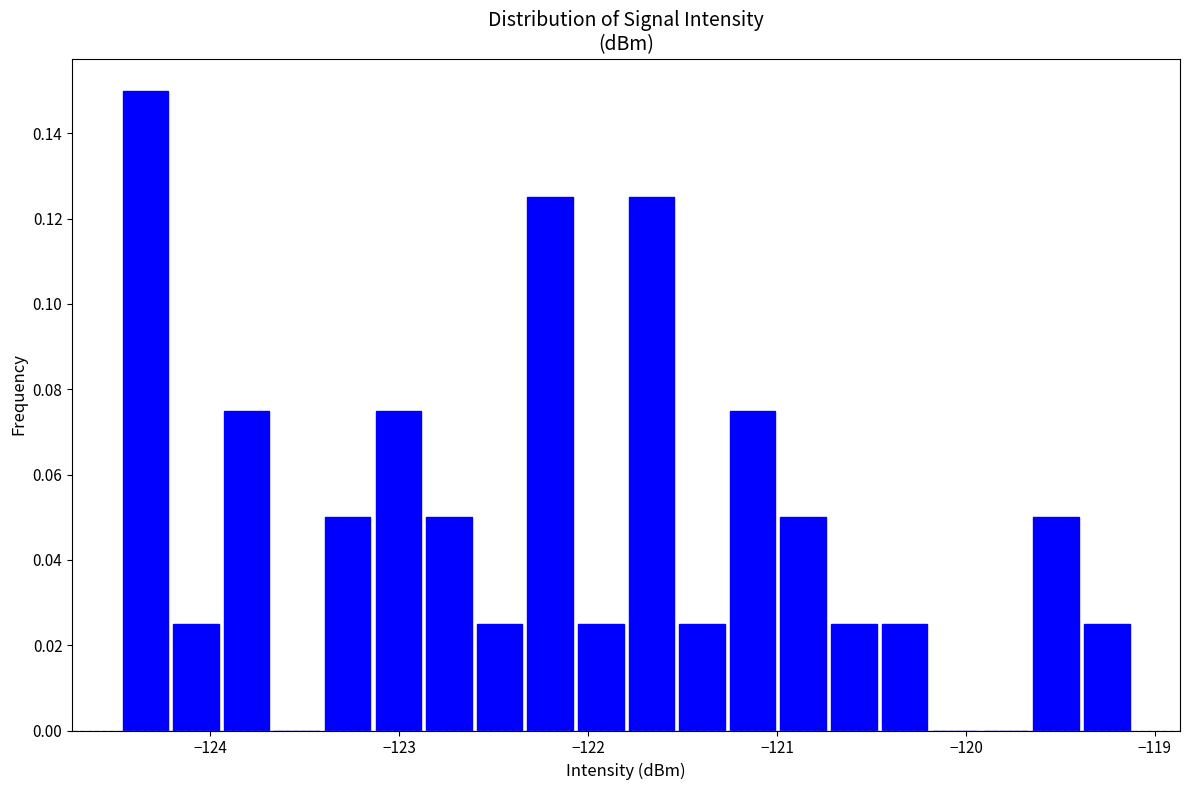

Read against the x-axis, roughly where is the centre of the tallest bar?

-124.3